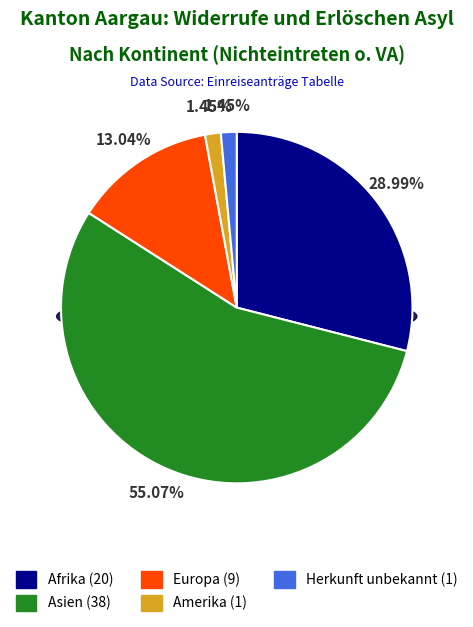

Rank the categories by value from lowest to highest.

Amerika, Herkunft unbekannt, Europa, Afrika, Asien